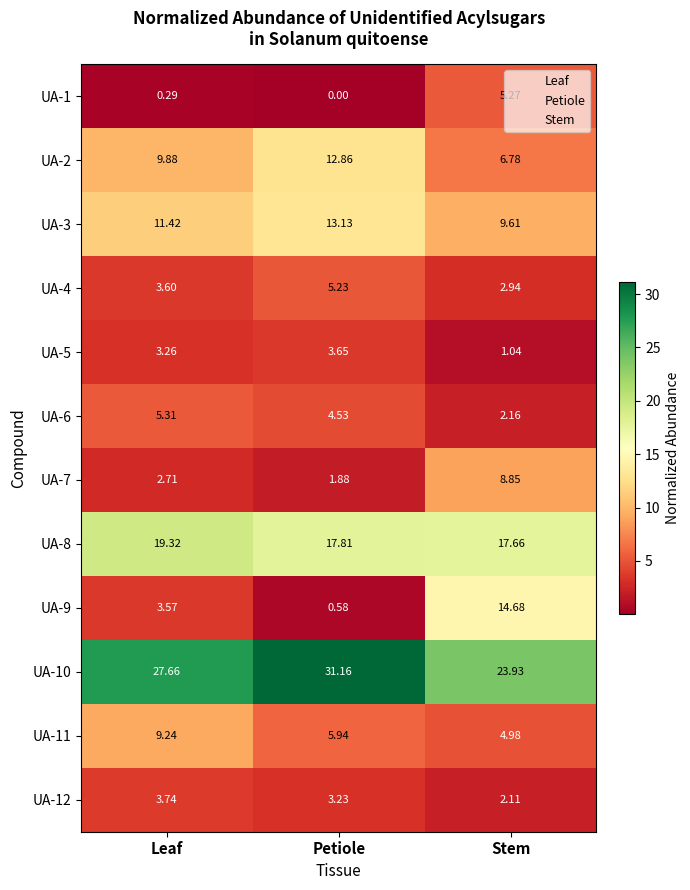

Rank the series at Petiole from highest to lowest value.

UA-10, UA-8, UA-3, UA-2, UA-11, UA-4, UA-6, UA-5, UA-12, UA-7, UA-9, UA-1